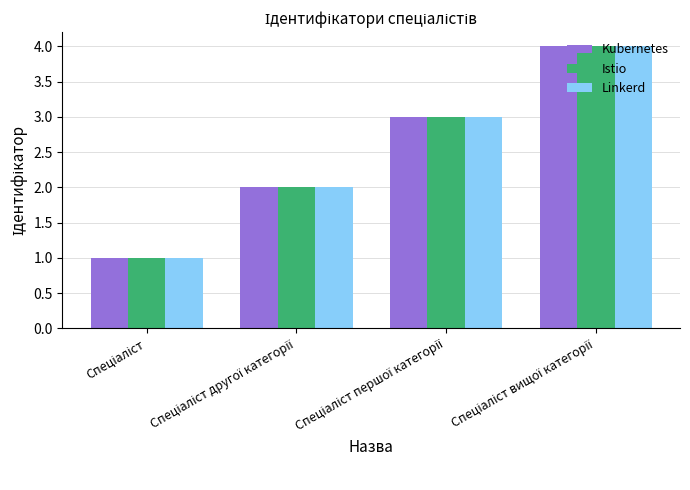

How many data points in Linkerd are less than 3?

2